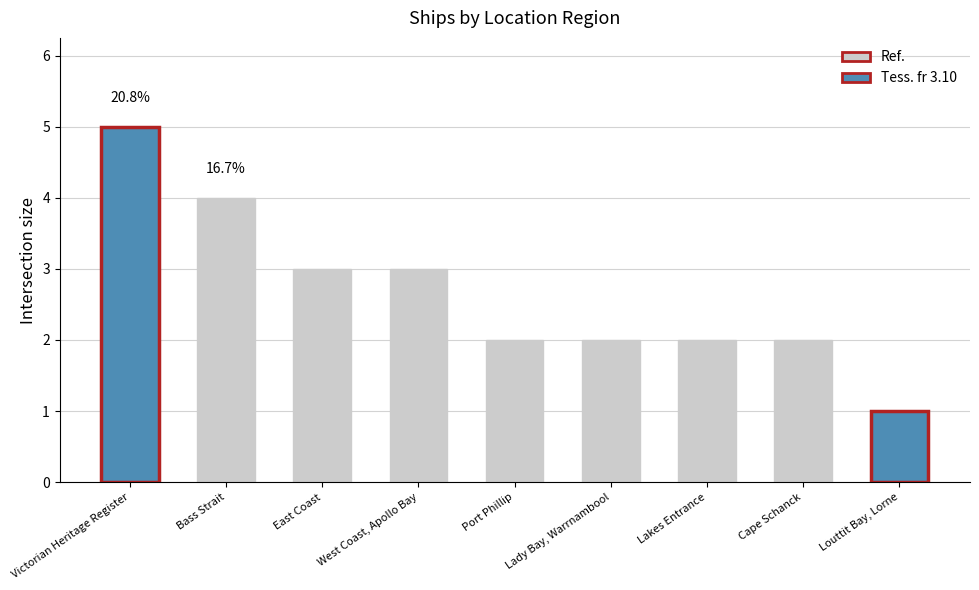

What is the difference between the values at West Coast, Apollo Bay and Louttit Bay, Lorne?

2